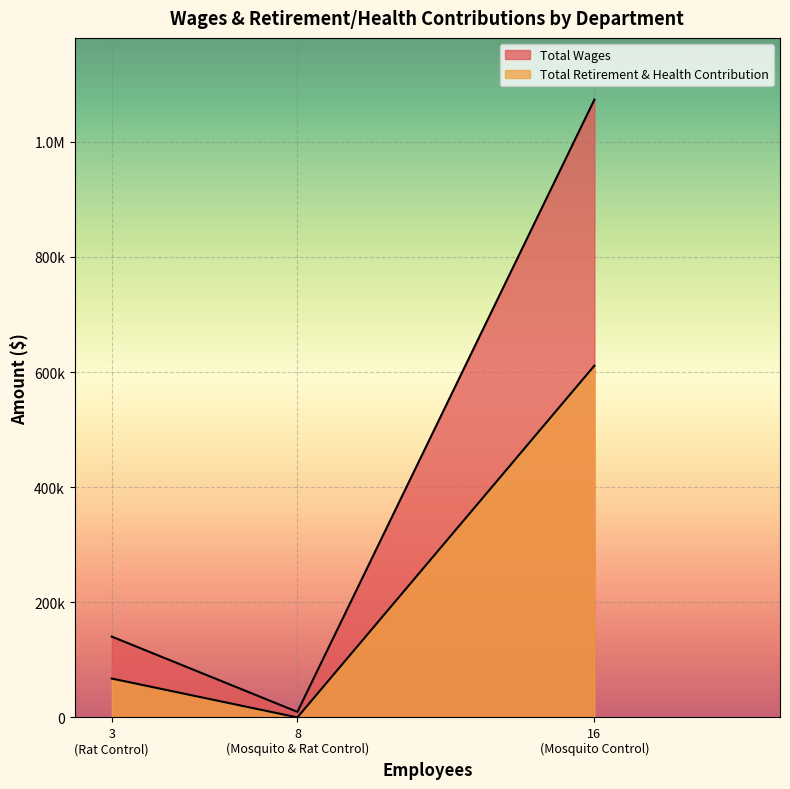

Is it true that Total Retirement & Health Contribution equals 67510 at Rat Control?

True